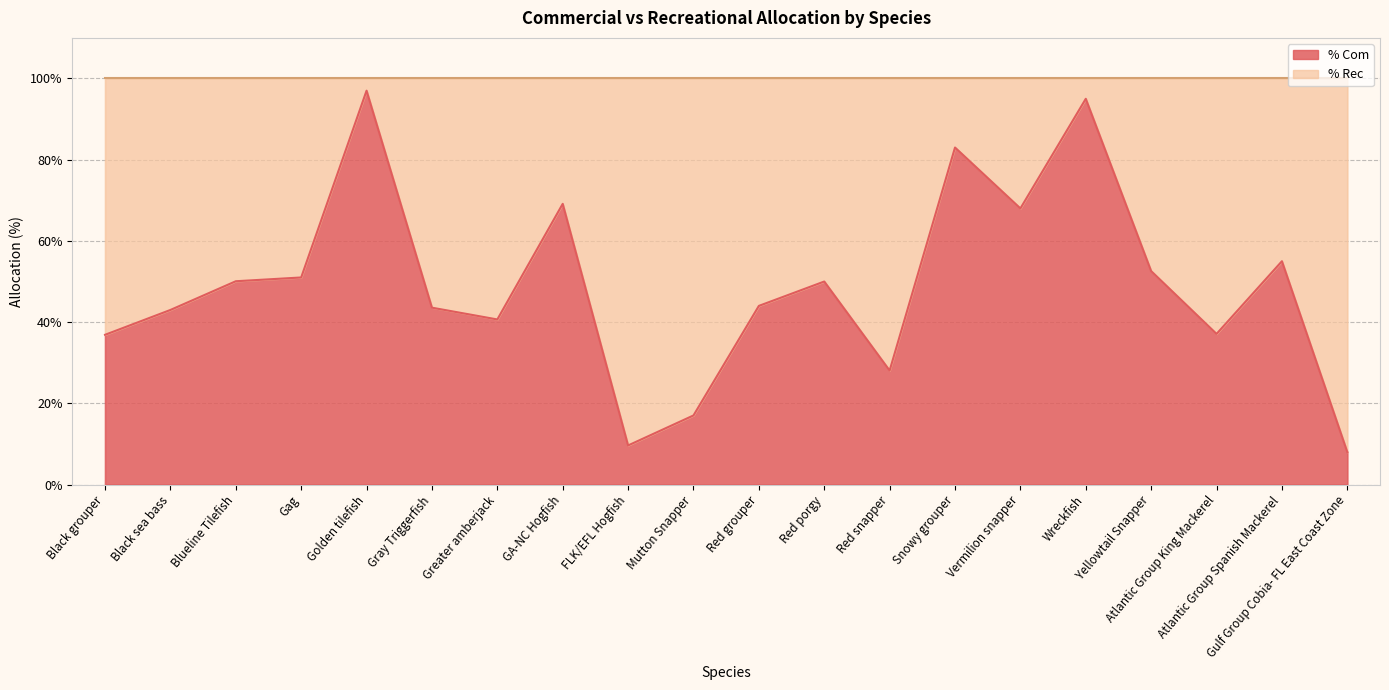

What is the change in value from Gag to Greater amberjack?

-10.3